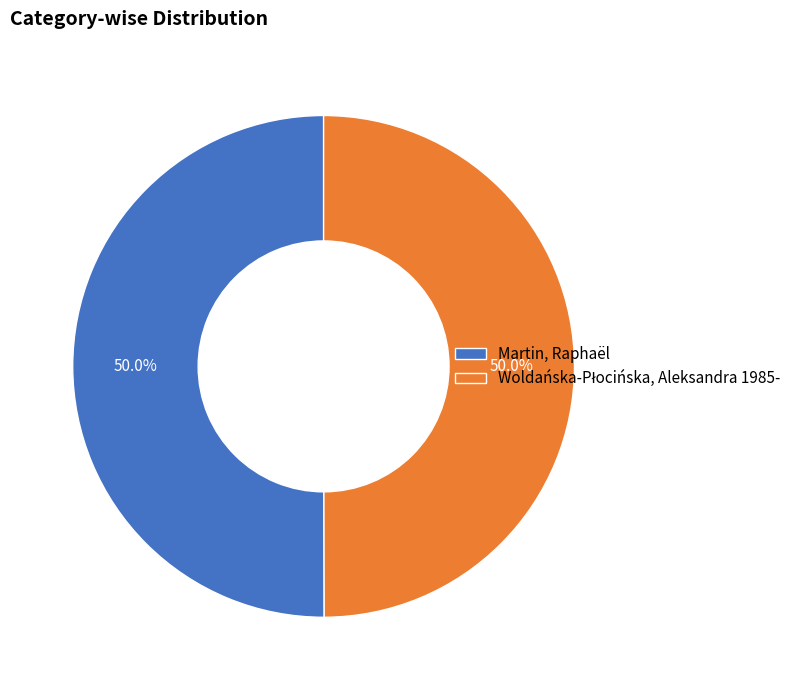

How much of the chart is everything except Martin, Raphaël?

50.0%